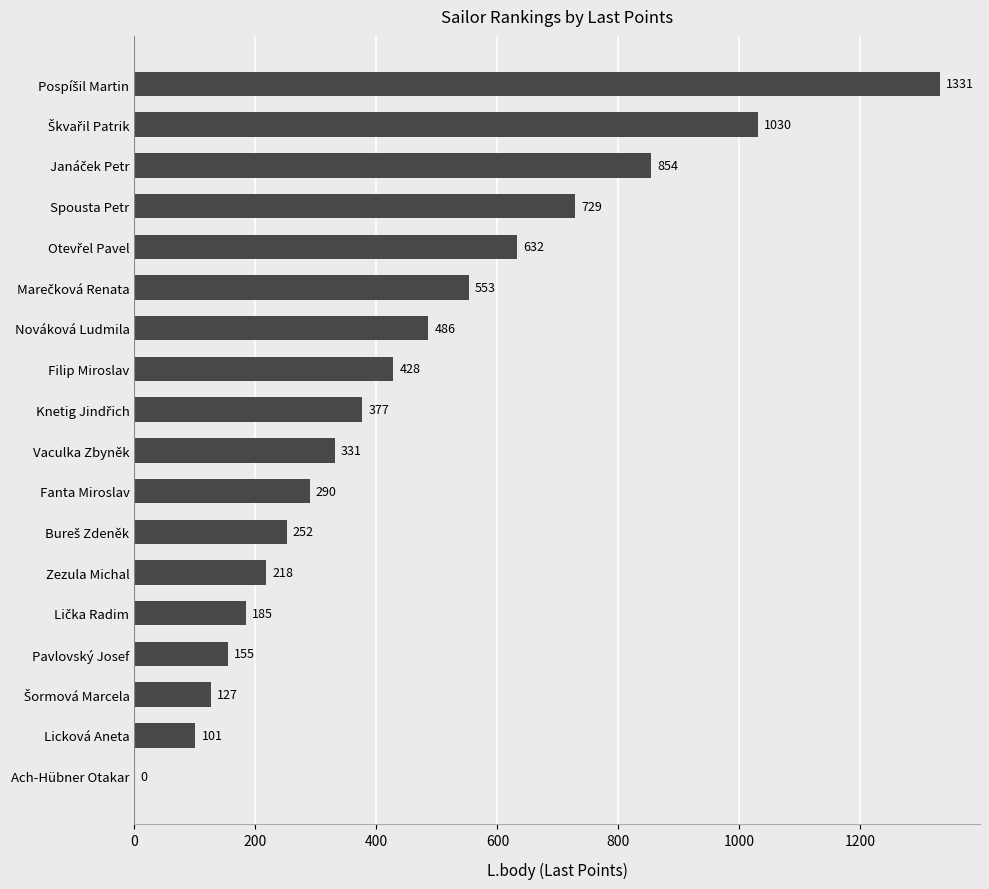

The value at Zezula Michal is 61. True or false?

False